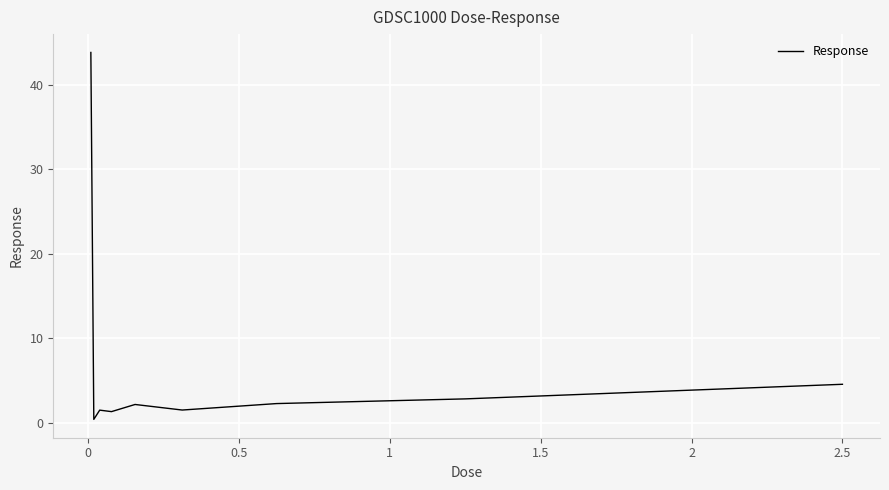

What is the maximum value shown in the chart?

43.8